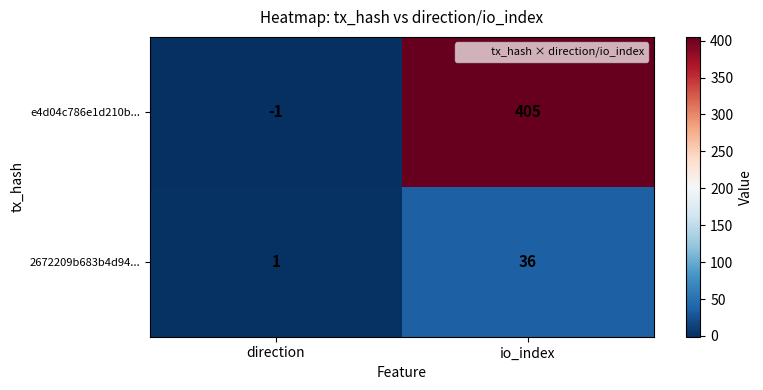

Which label corresponds to the largest value in the chart?

io_index